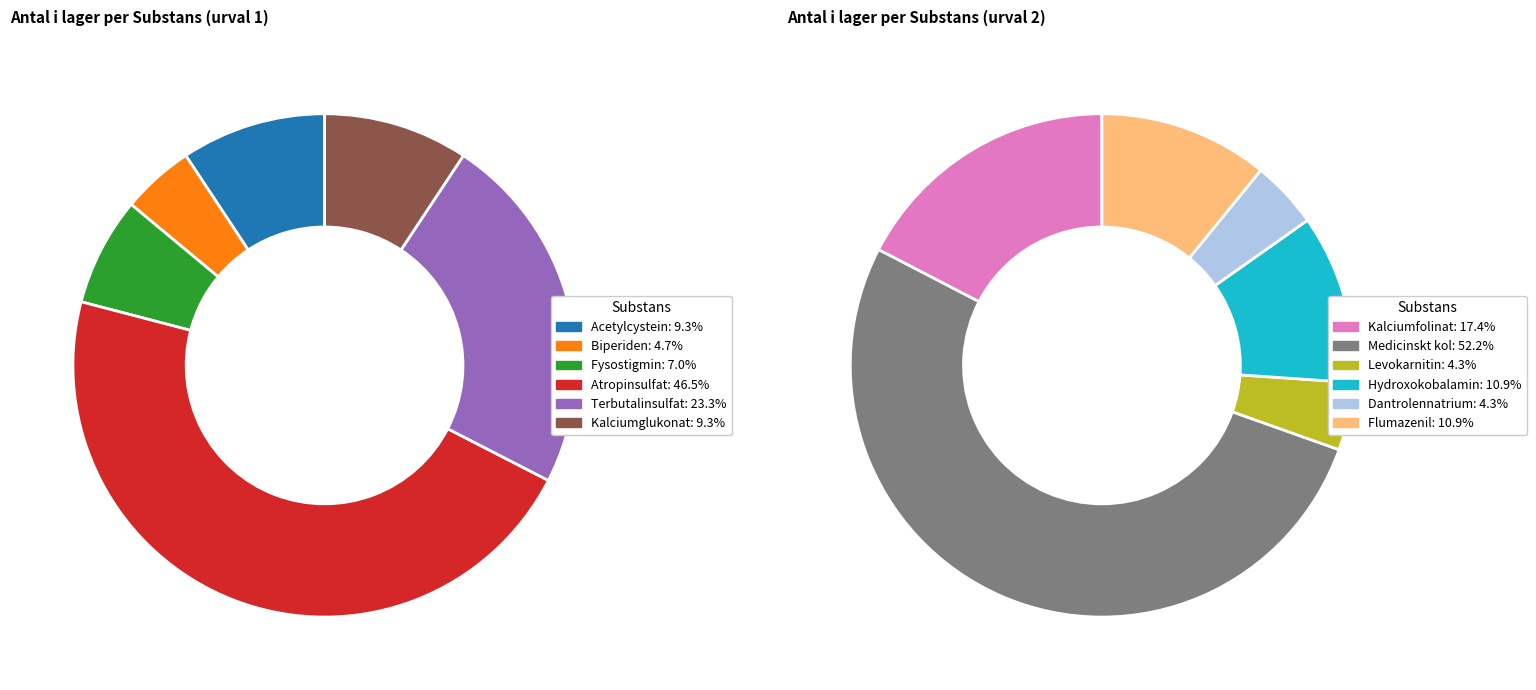

The Dantrolennatrium slice represents 1% of the pie. True or false?

False